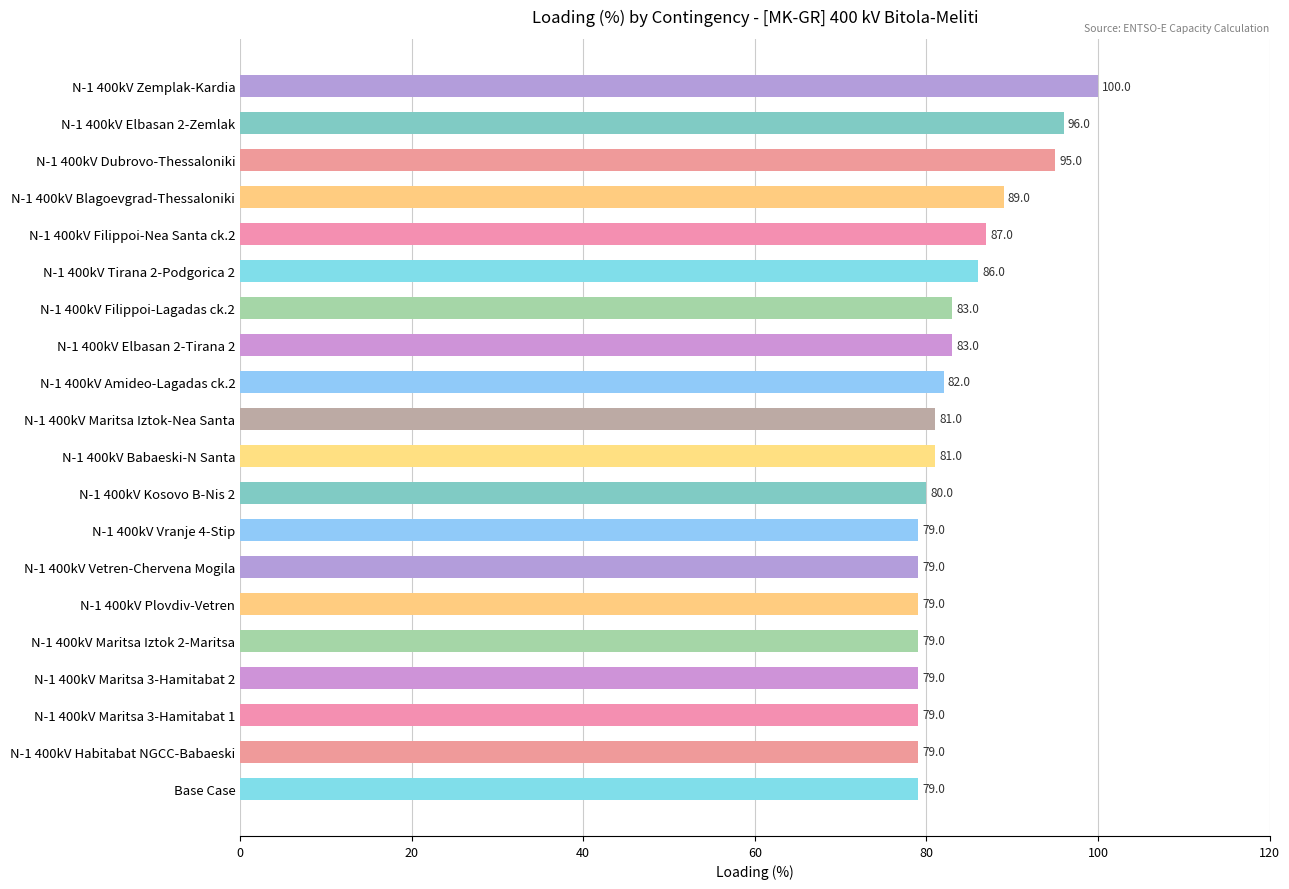

What is the ratio of the value at N-1 400kV Babaeski-N Santa to the value at Base Case?

1.0